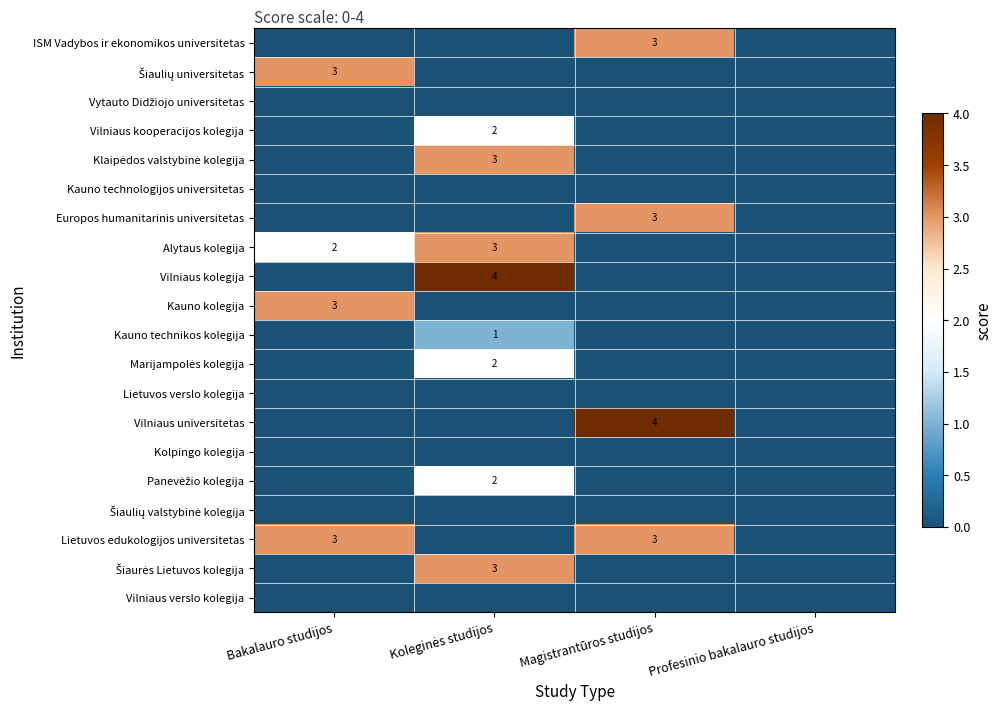

The ISM Vadybos ir ekonomikos universitetas series shows 3 at Magistrantūros studijos. True or false?

True